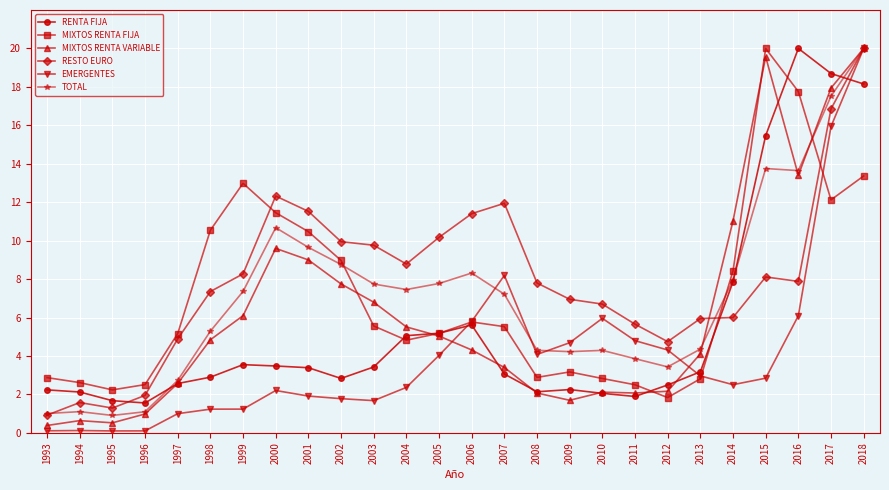

At which label does MIXTOS RENTA FIJA reach its minimum?

2012